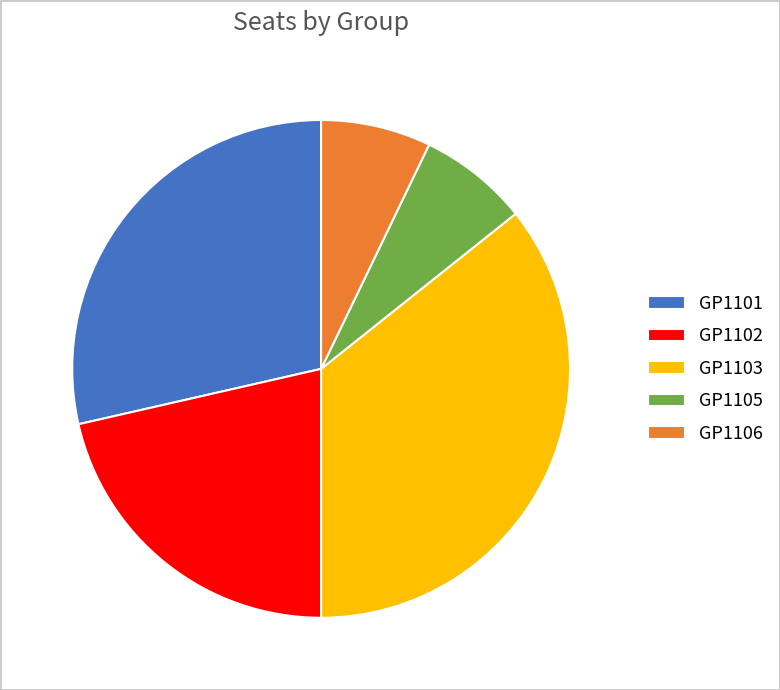

Which has a higher value, GP1105 or GP1101?

GP1101